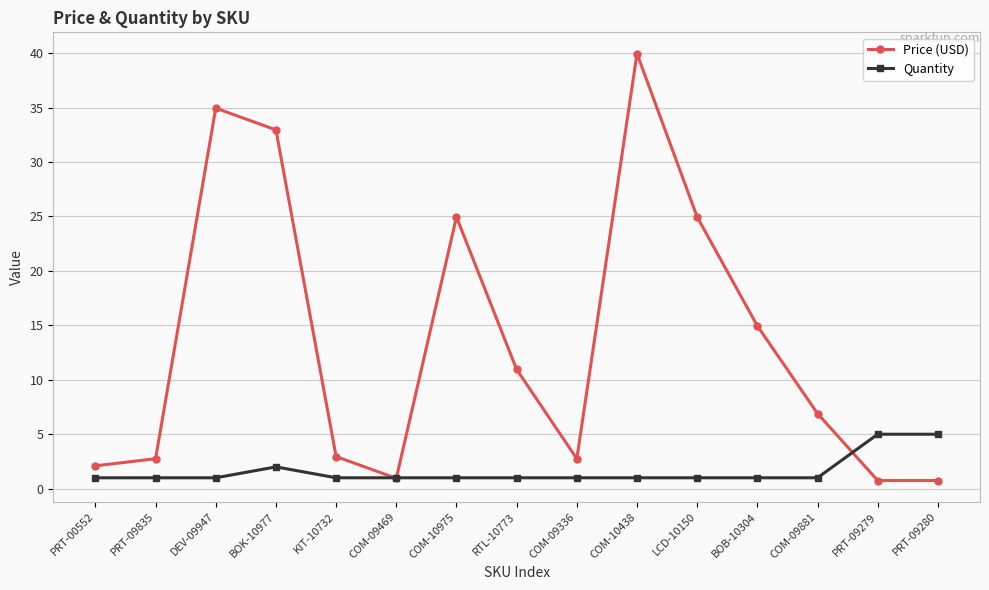

At BOK-10977, list the series in order from largest to smallest.

Price (USD), Quantity